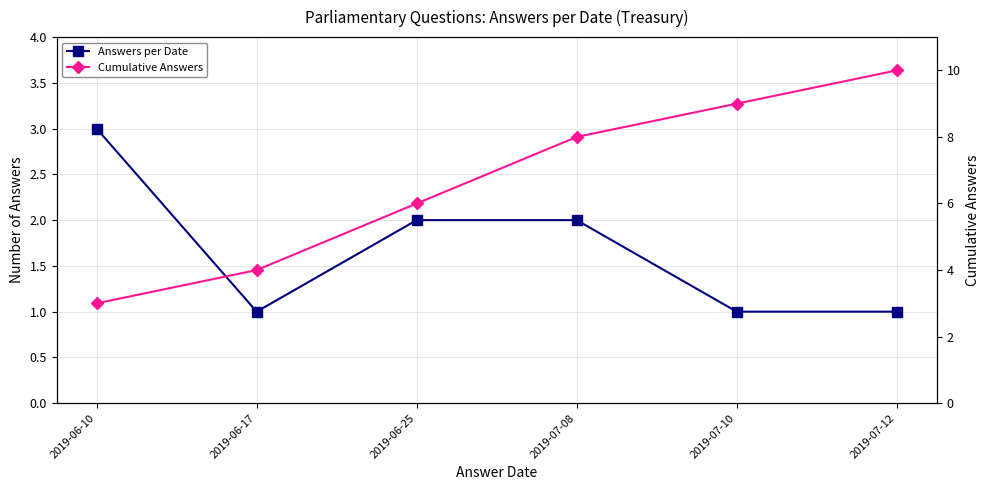

How many interior local valleys does the Answers per Date series have?

1